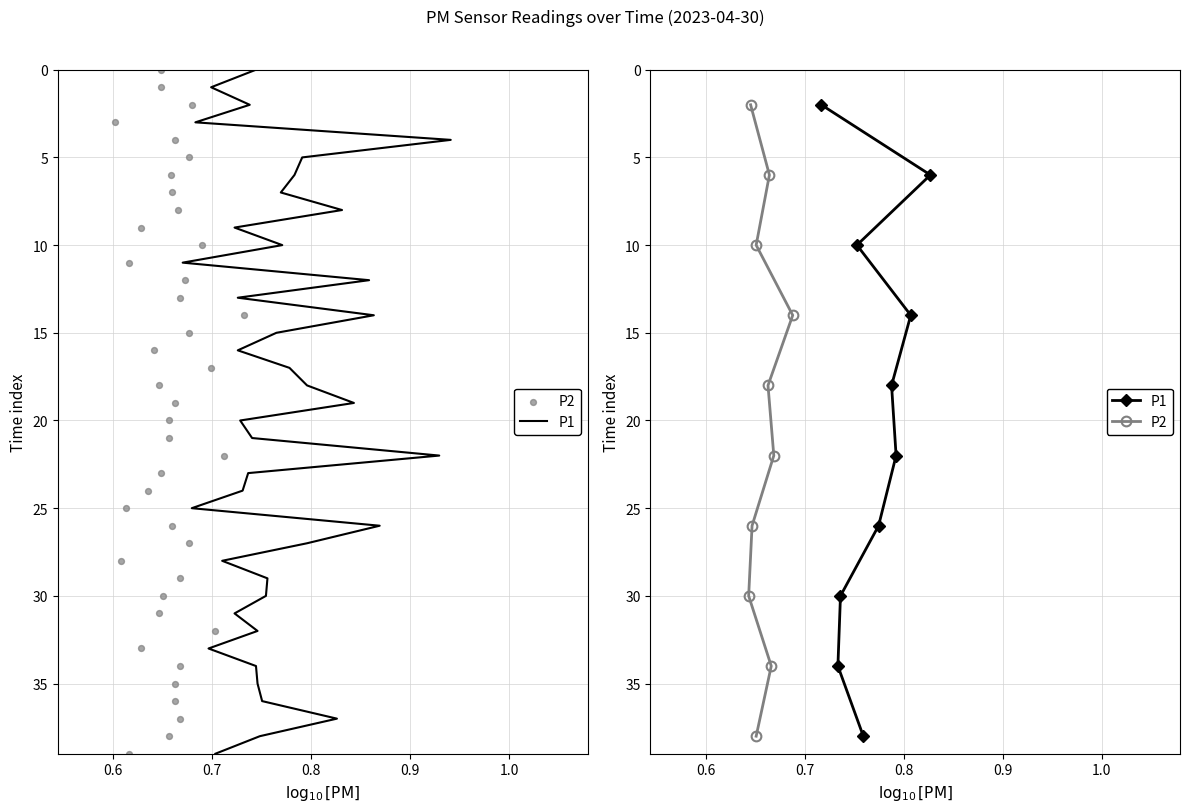

Which series has the largest total across all categories?

P1